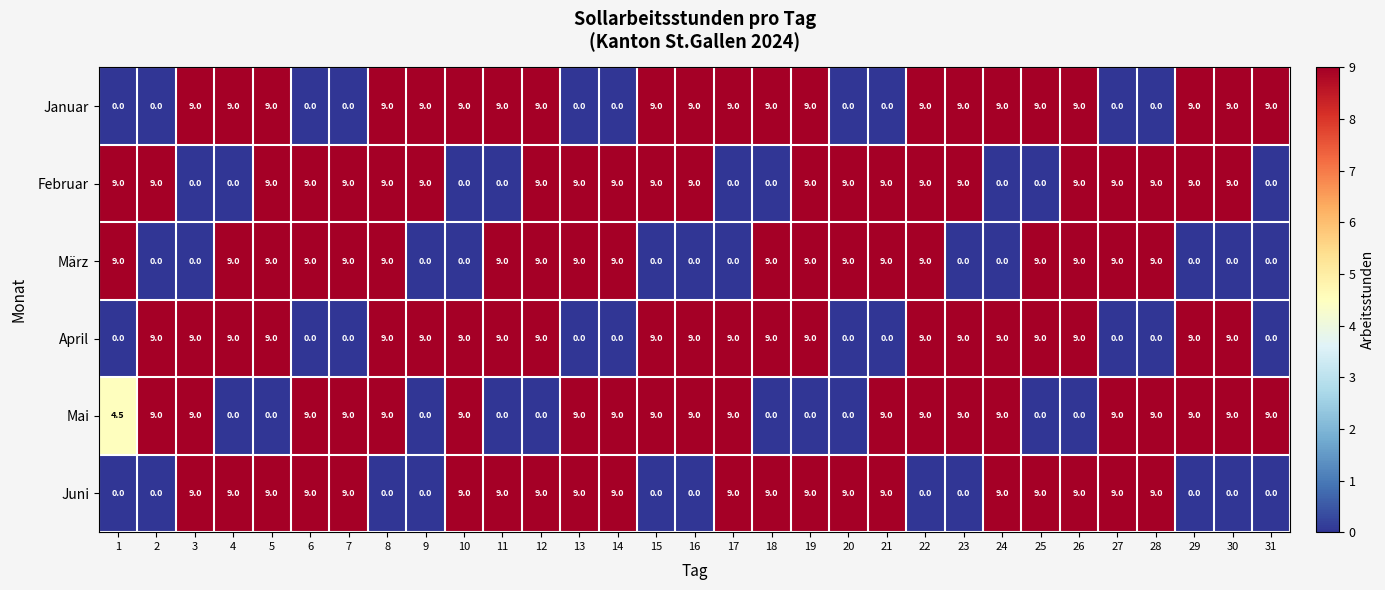

How many März values are between 0 and 9?

31